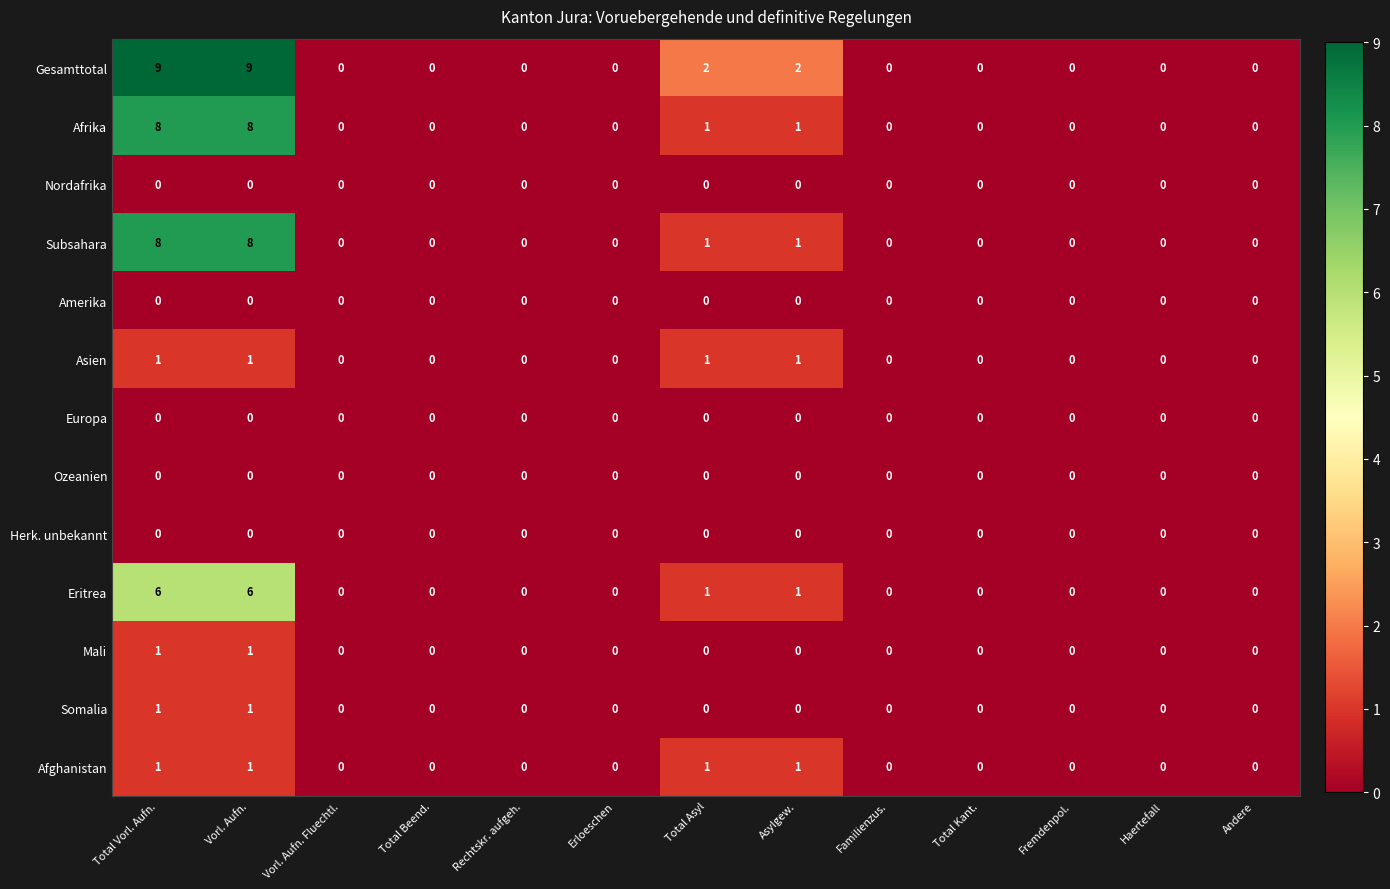

How many Afrika values are between 0 and 1?

11